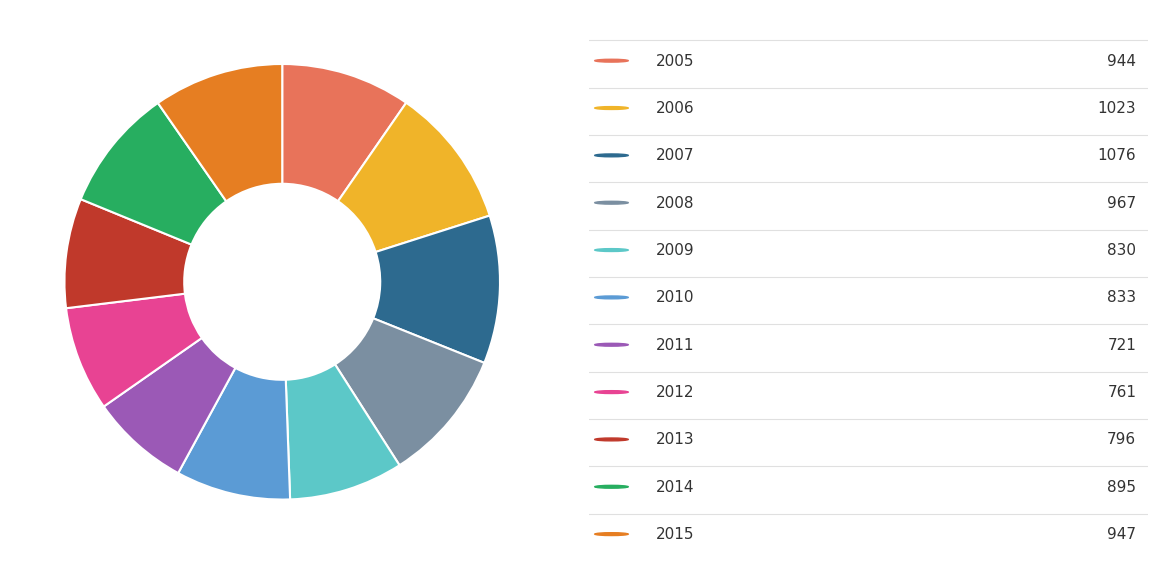

Does any single category account for the majority?

No